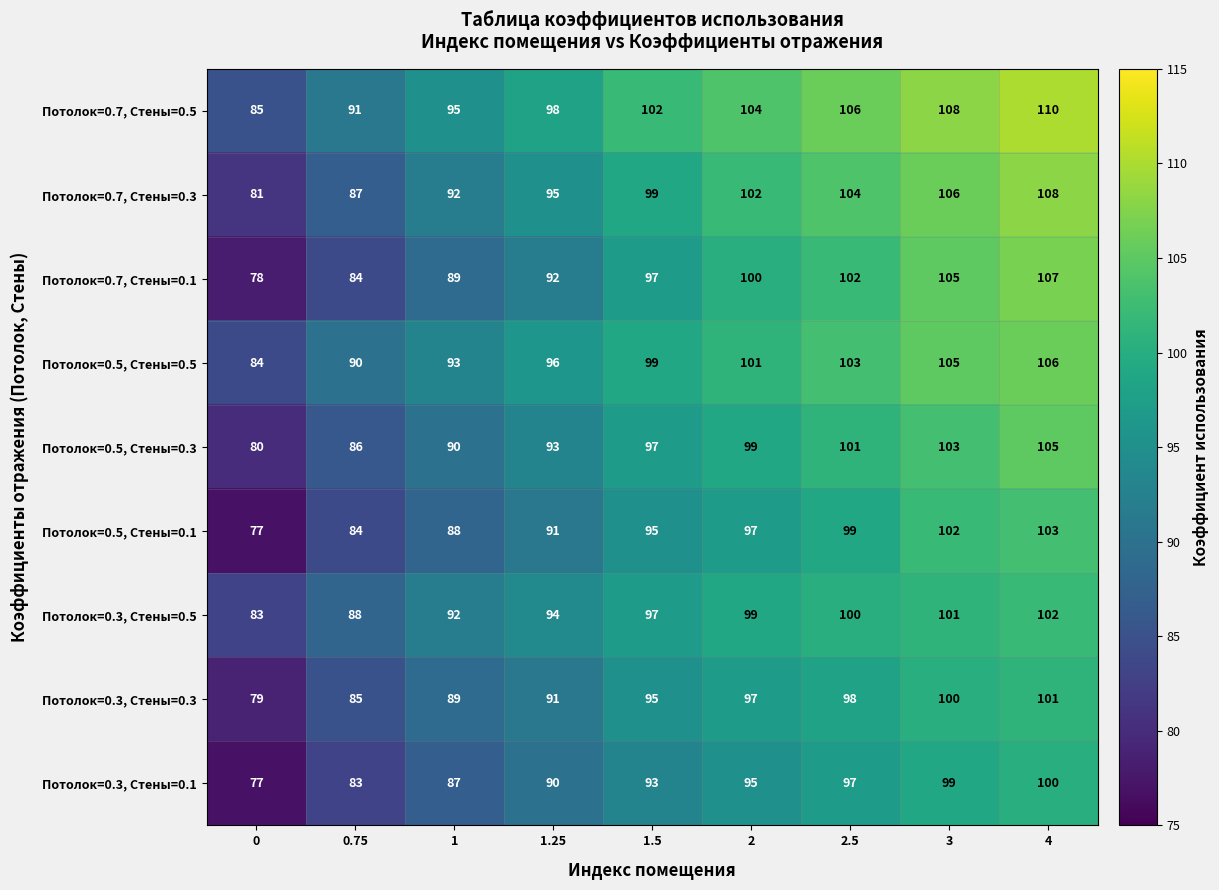

What is the difference between the highest and lowest values at 1.25?

8